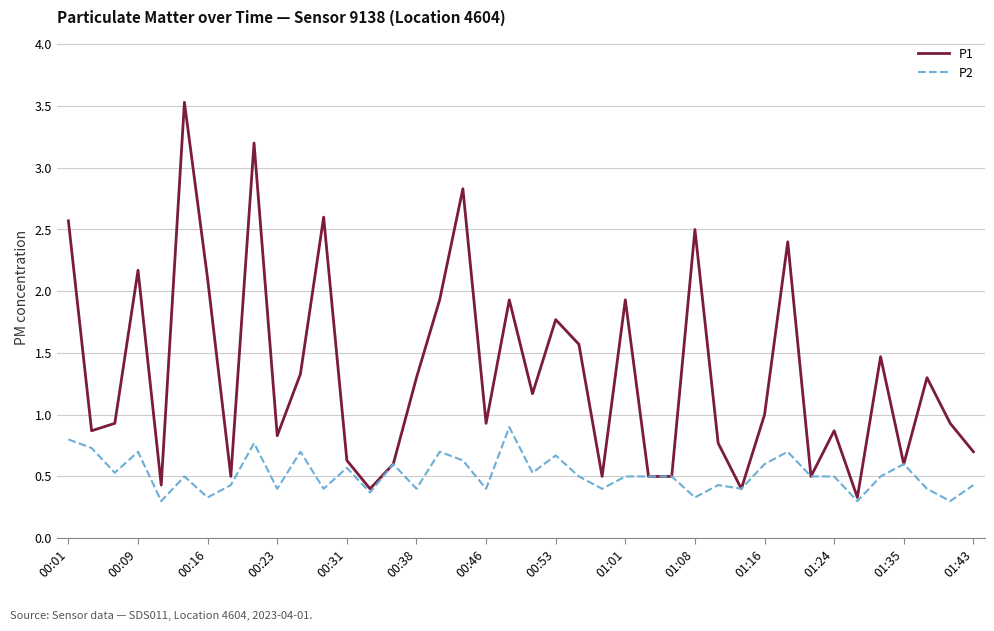

What is the minimum value shown in the chart?

0.3